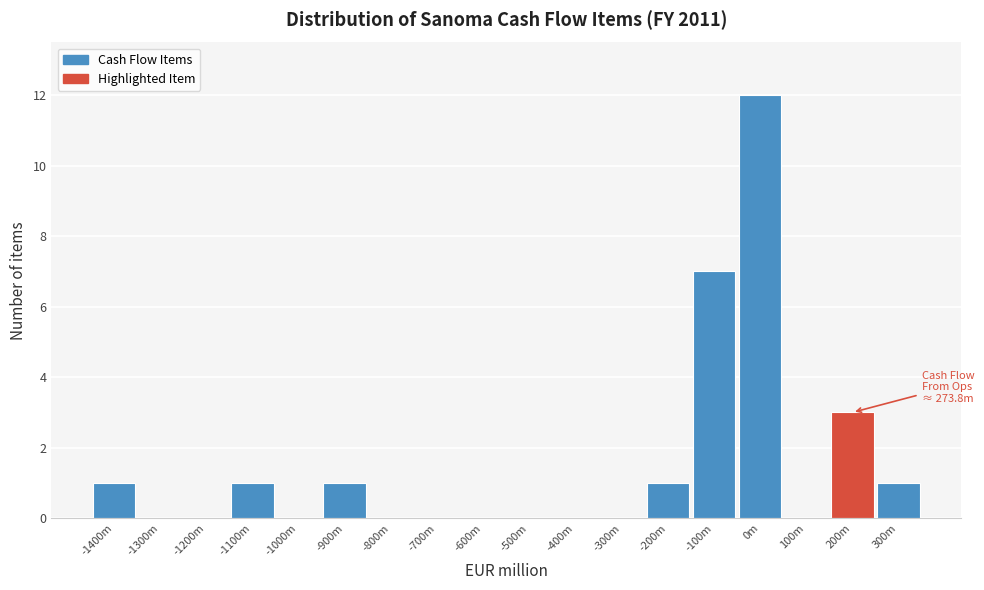

Reading left to right, what are all the values shown in this chart?

-1400m=1	-1300m=0	-1200m=0	-1100m=1	-1000m=0	-900m=1	-800m=0	-700m=0	-600m=0	-500m=0	-400m=0	-300m=0	-200m=1	-100m=7	0m=12	100m=0	200m=3	300m=1